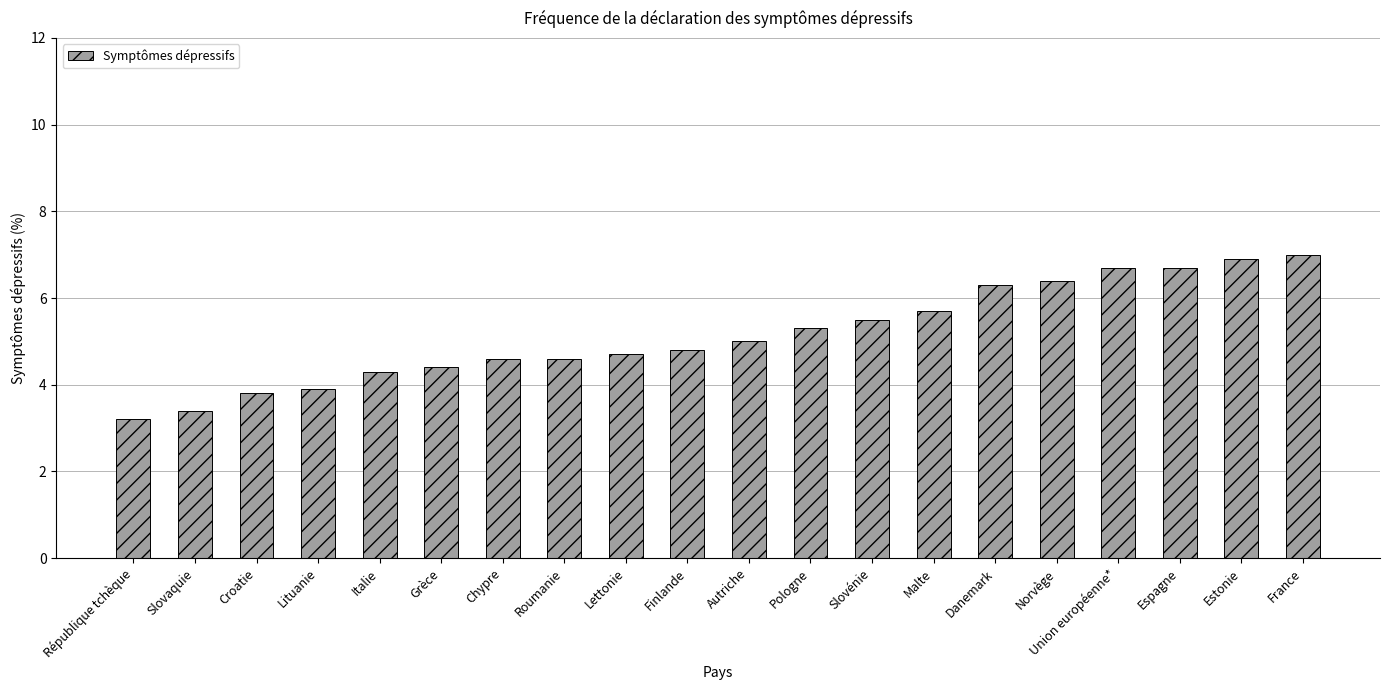

What is the difference between the second highest and minimum values?

3.7